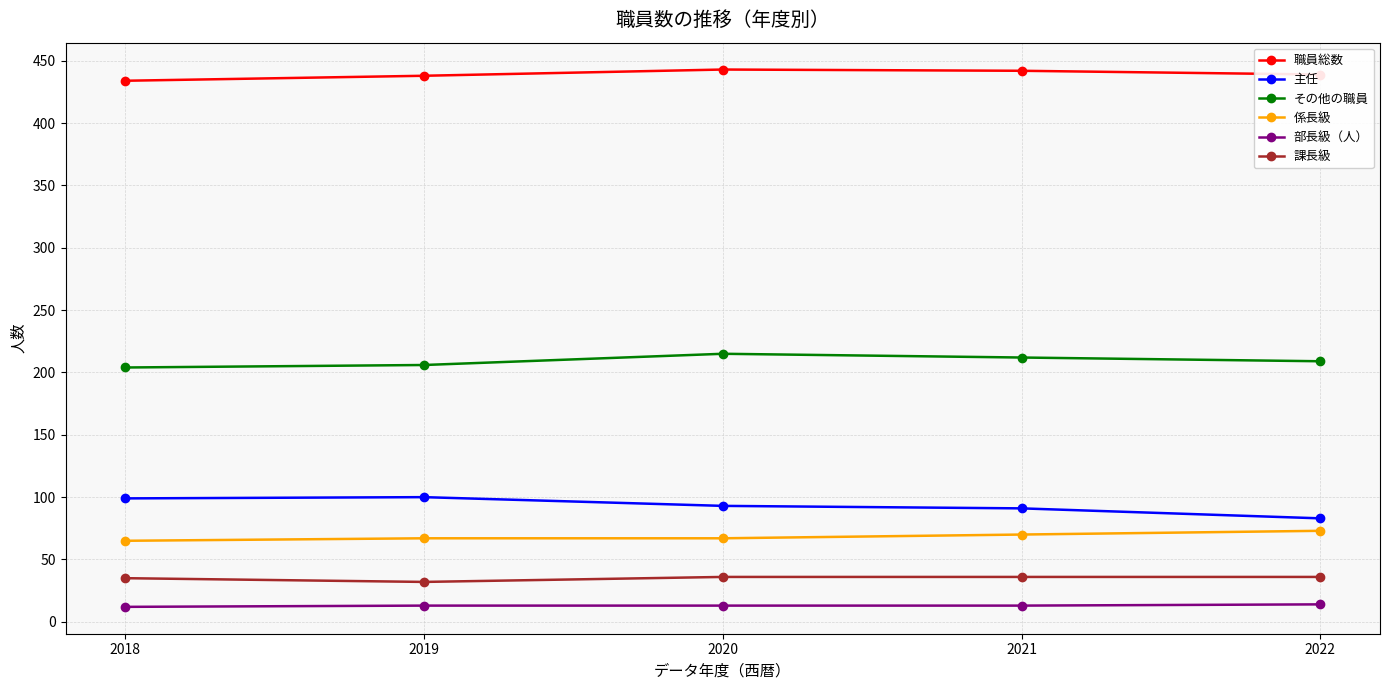

Does the chart have visible grid lines?

Yes